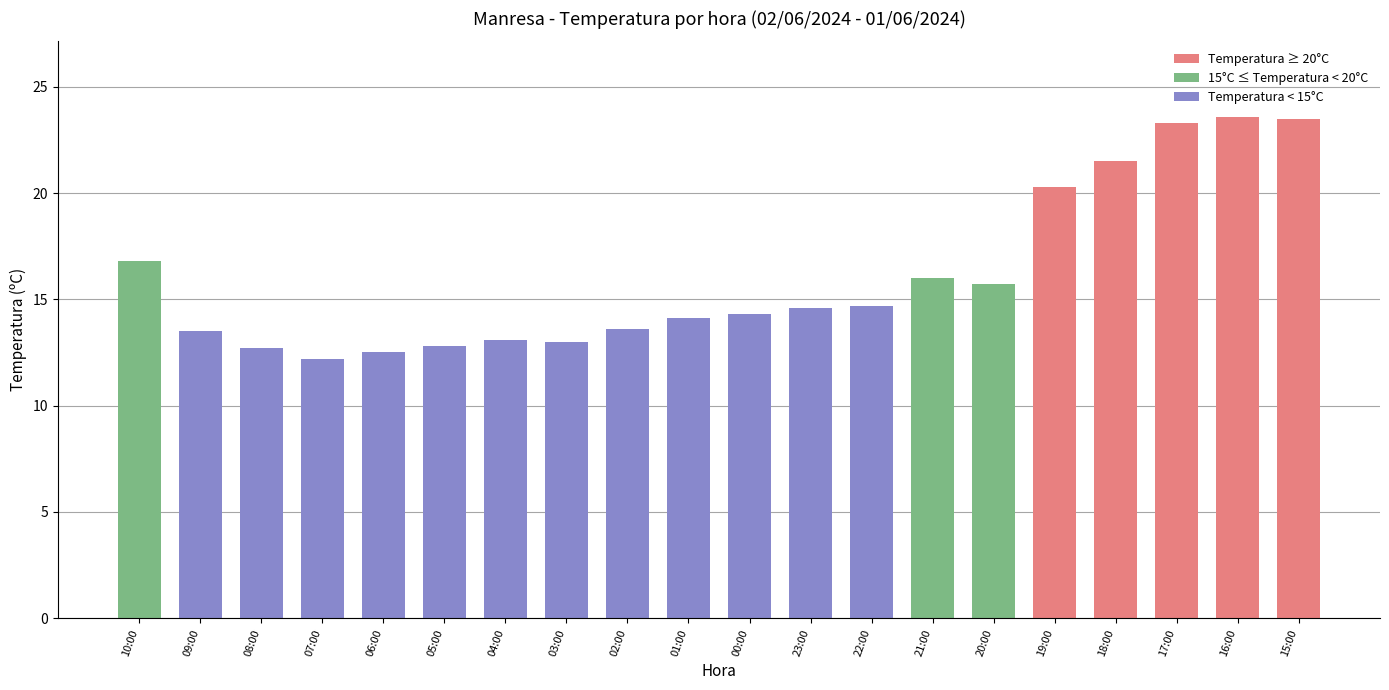

What is the average value?

16.1